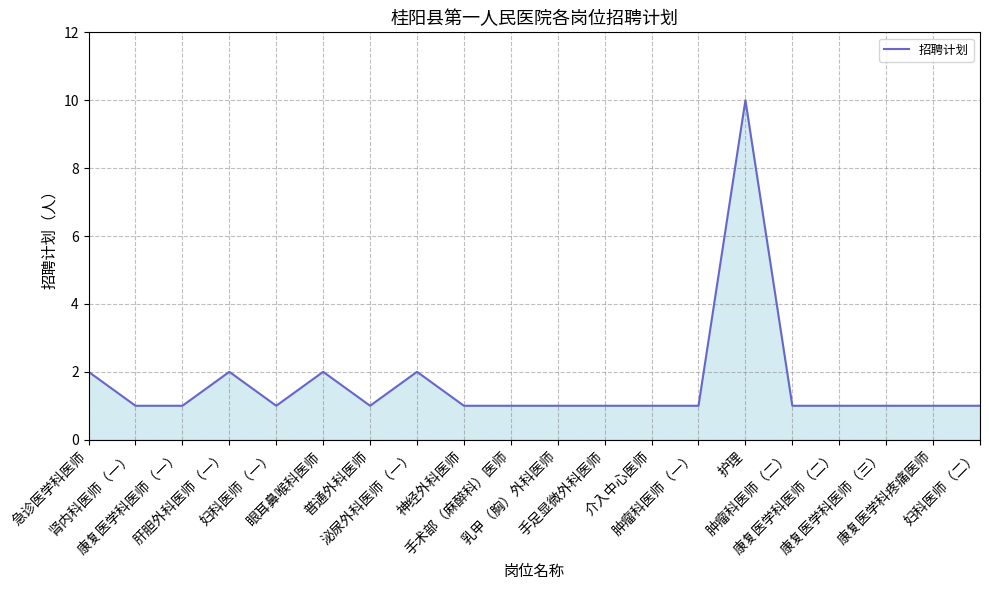

What is the greatest value displayed?

10